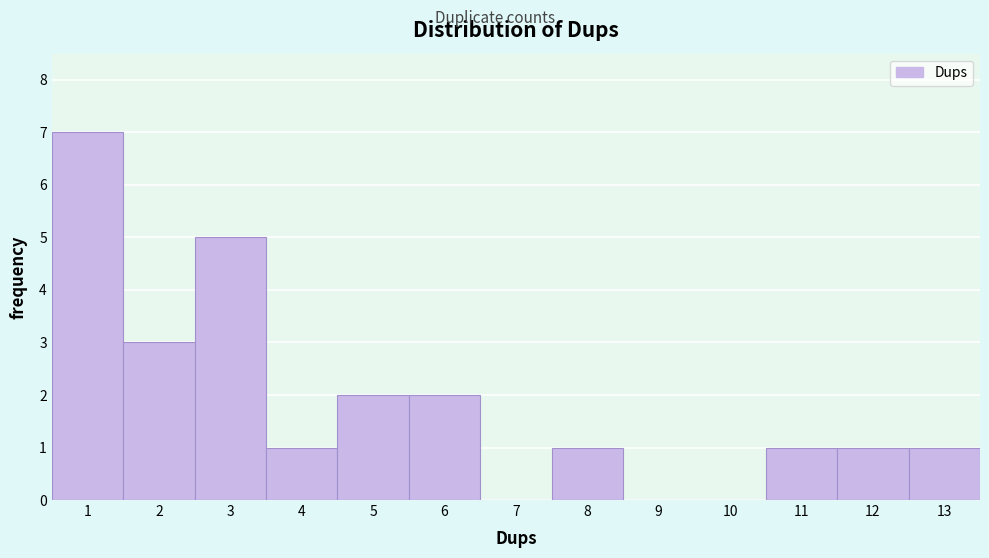

Which range on the x-axis has the tallest bar?

0.5 to 1.5